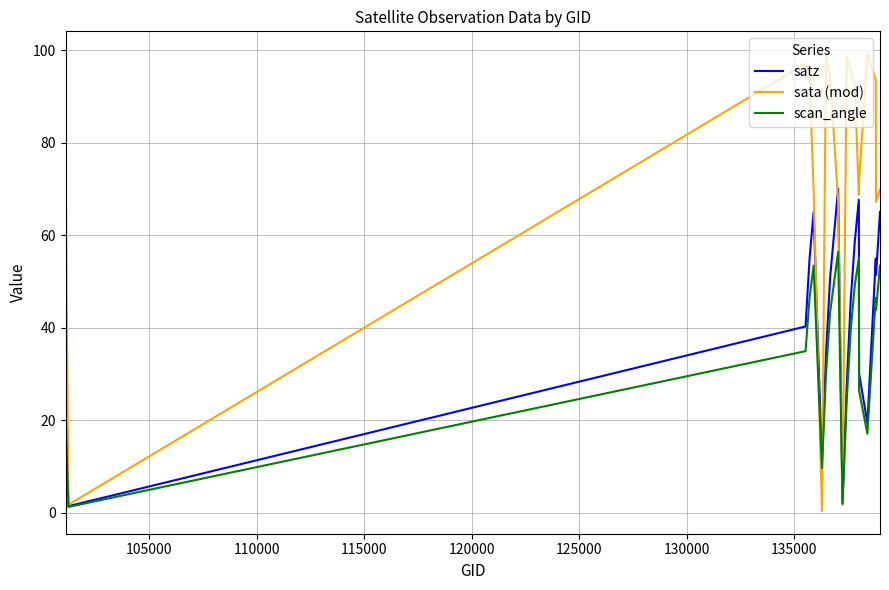

List the series in order of their peak value, highest first.

sata (mod), satz, scan_angle